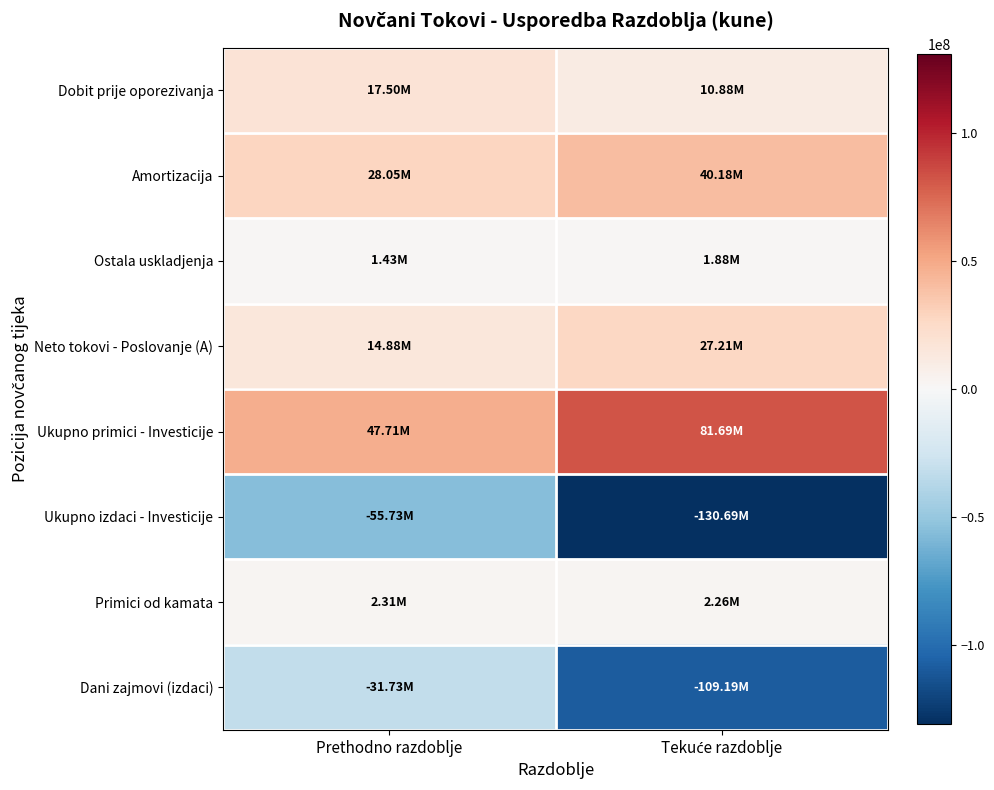

What is the difference between the highest and lowest values at Prethodno razdoblje?

103444221